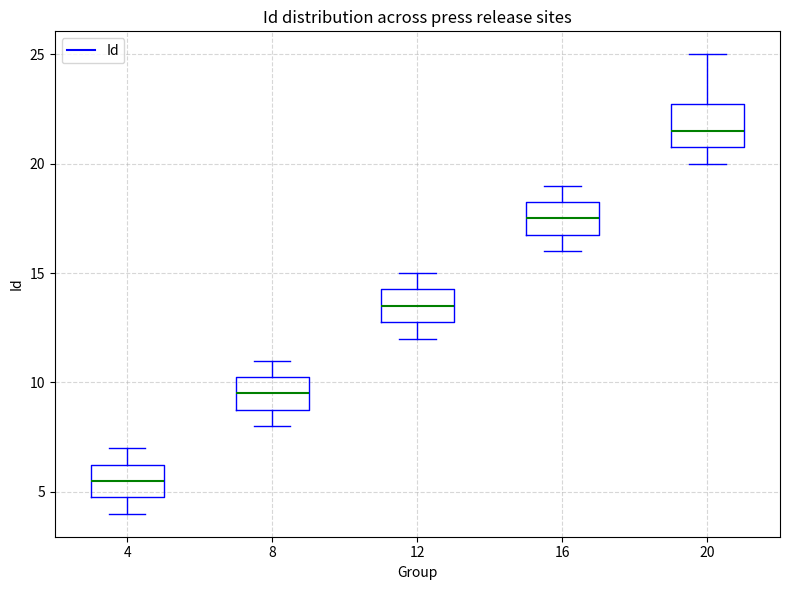

Reading left to right, transcribe this box plot: for each box, give where its median line is, the range the box spans, and where its two whiskers end, as read against the y-axis. The values are not printed on the chart, so give them approximately, as read against the axis.

4: median 5.5, box 5.0 to 6.5, whiskers 4.0 to 7.0
8: median 9.5, box 9.0 to 10.5, whiskers 8.0 to 11.0
12: median 13.5, box 13.0 to 14.5, whiskers 12.0 to 15.0
16: median 17.5, box 17.0 to 18.5, whiskers 16.0 to 19.0
20: median 21.5, box 21.0 to 23.0, whiskers 20.0 to 25.0